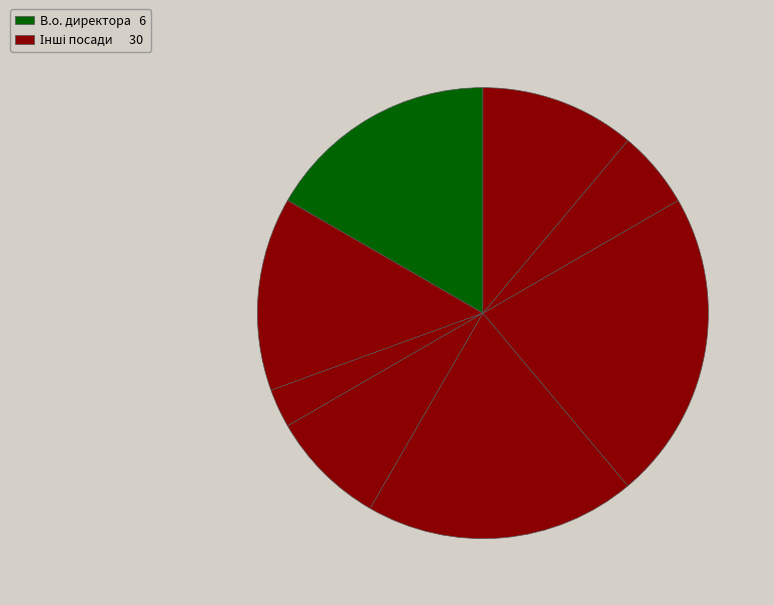

Does any single category account for the majority?

No